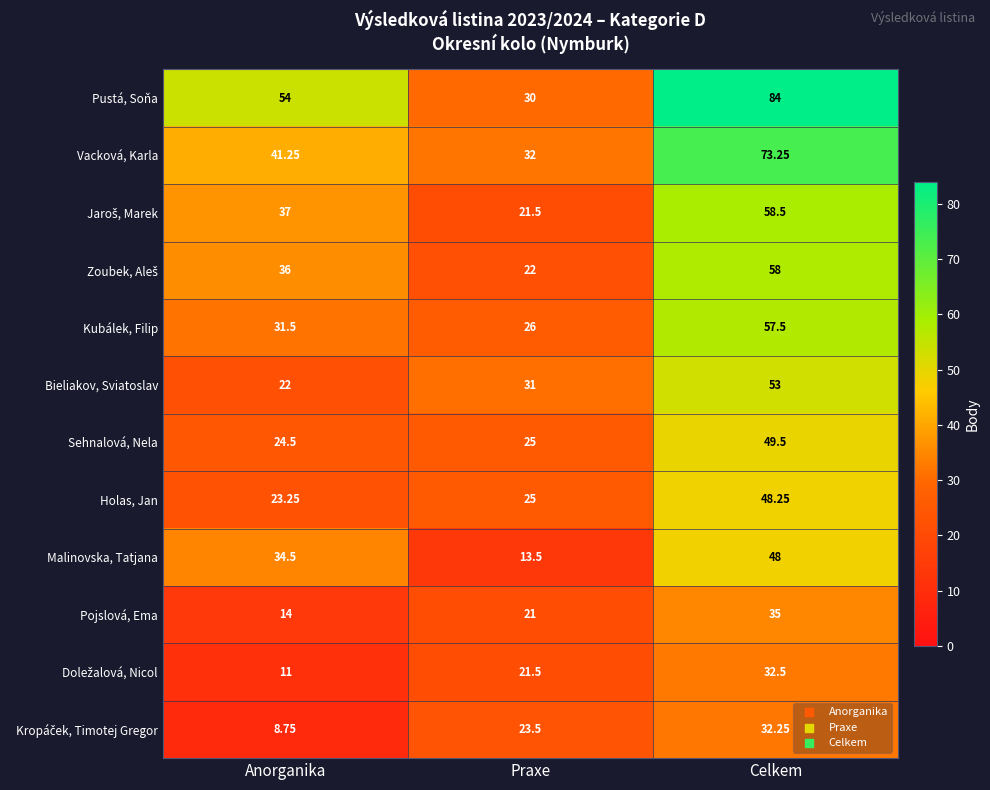

At which category is the sum across all series the highest?

Celkem